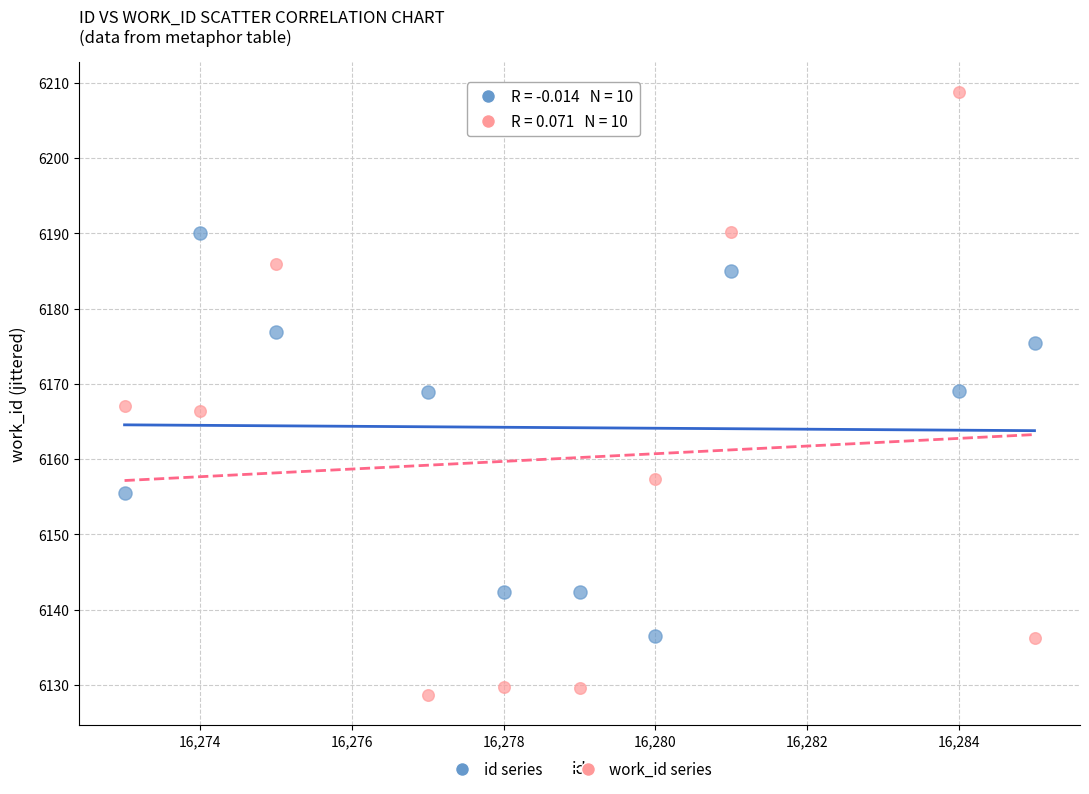

Which series contains the highest Y value?

work_id series